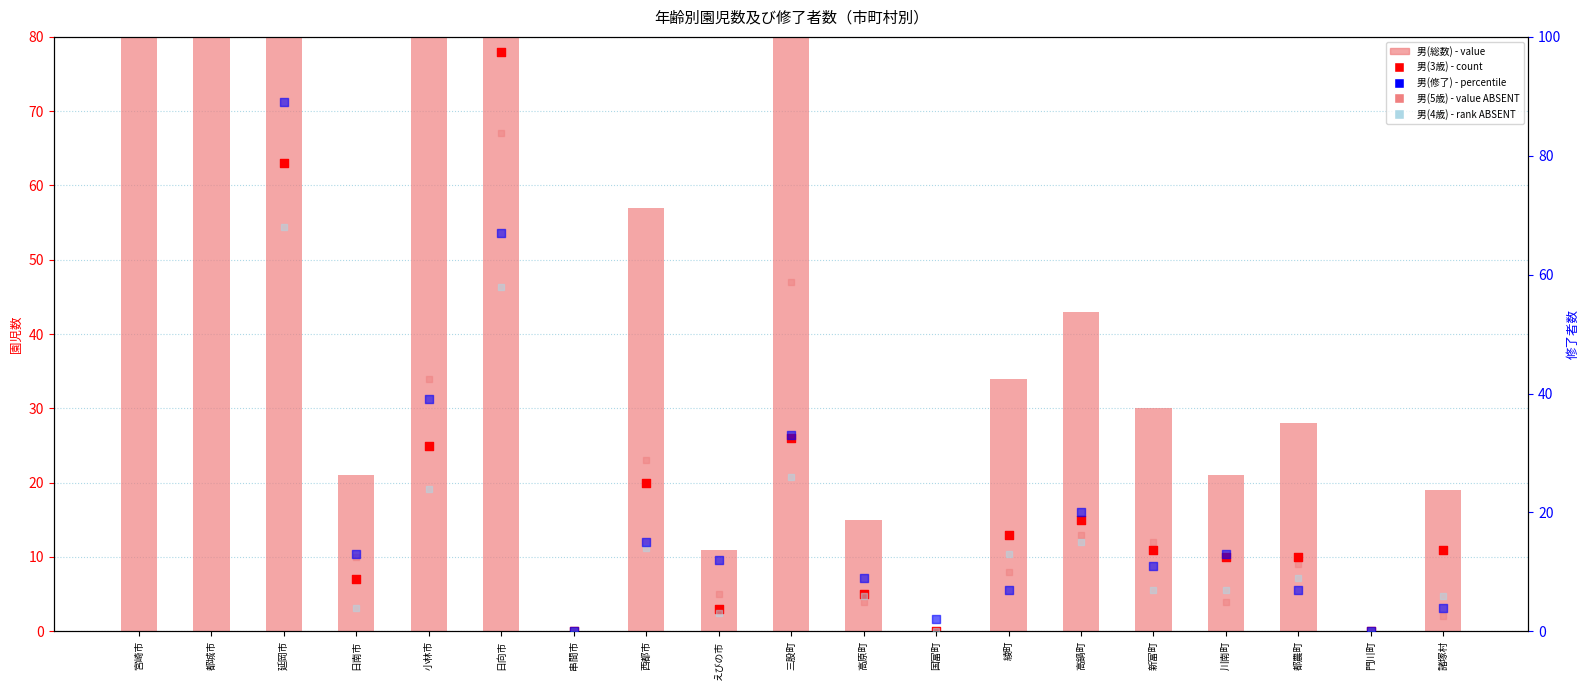

Is the value of 男(3歳) at 三股町 greater than the value of 男(総数) at 諸塚村?

Yes